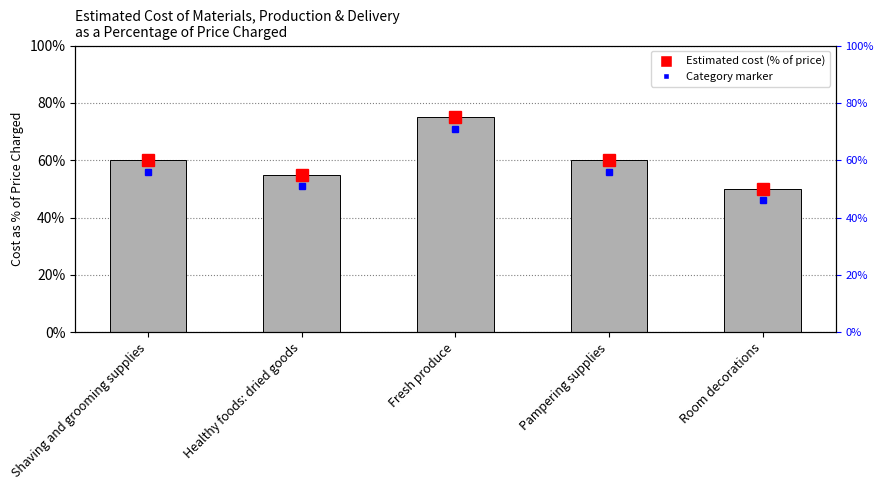

Which category has the highest value across all series?

Fresh produce